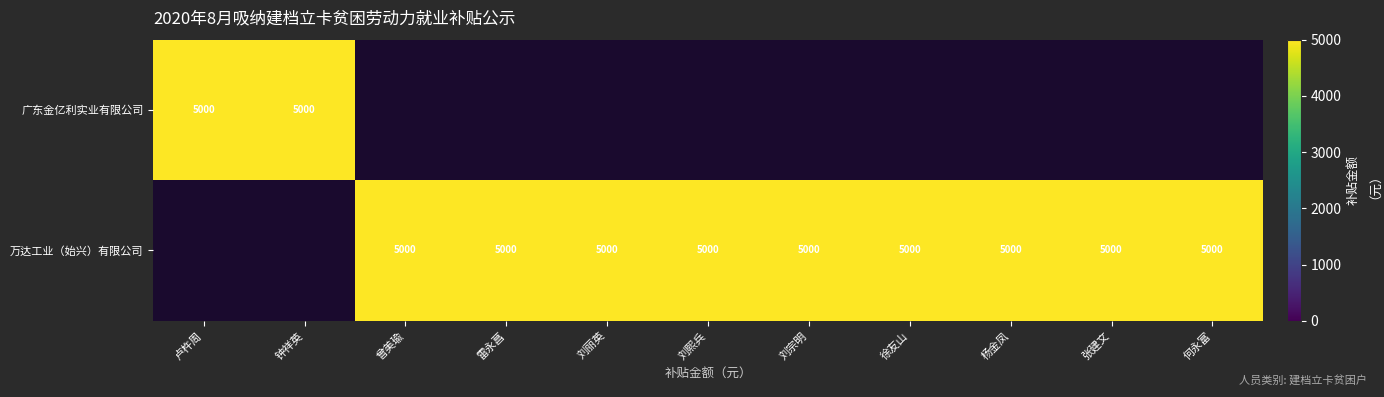

The 万达工业（始兴）有限公司 series shows 5000 at 何永富. True or false?

True